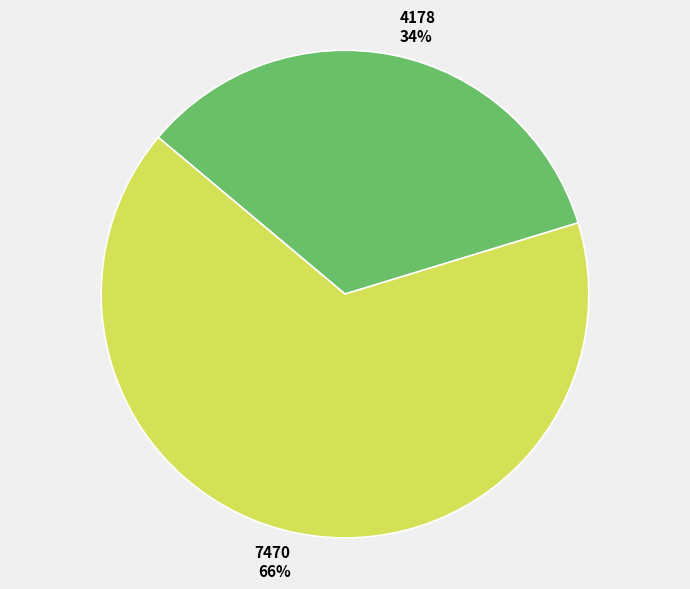

Do 4178 and 7470 together represent more than half of the pie?

Yes